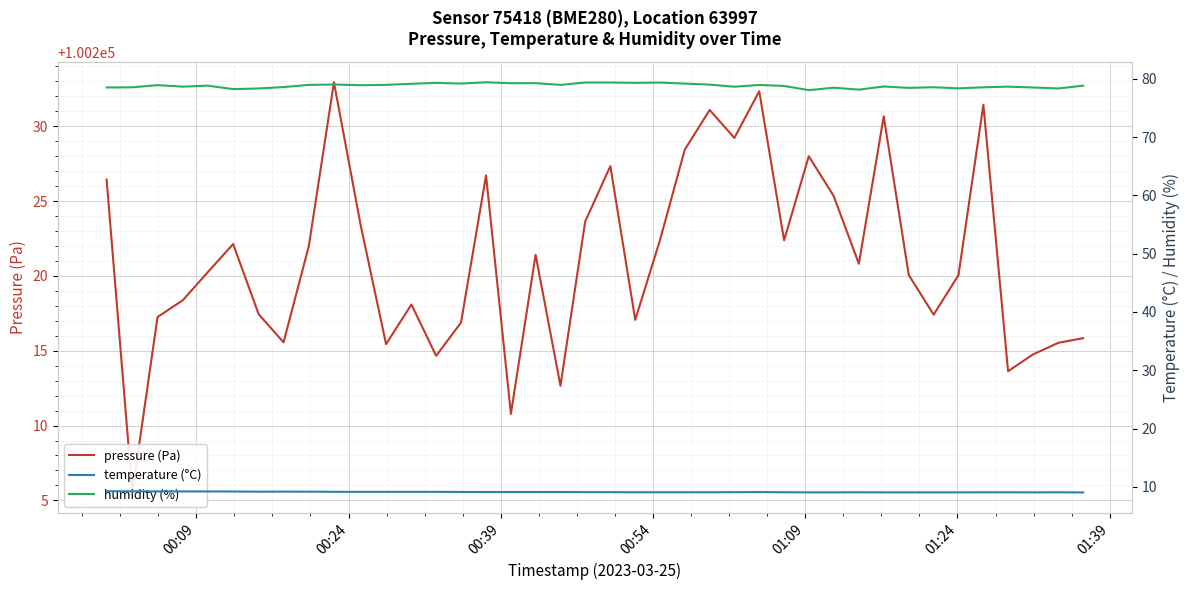

The value of humidity (%) at 30 is 51.6. True or false?

False